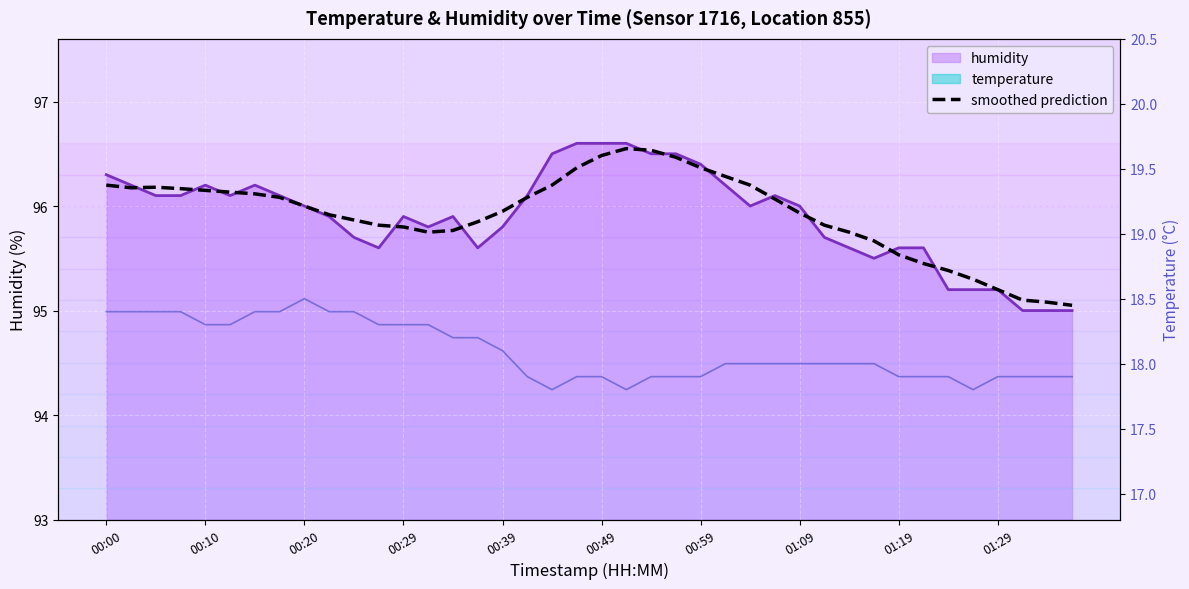

Is it true that the value at 25 is 96.3?

True